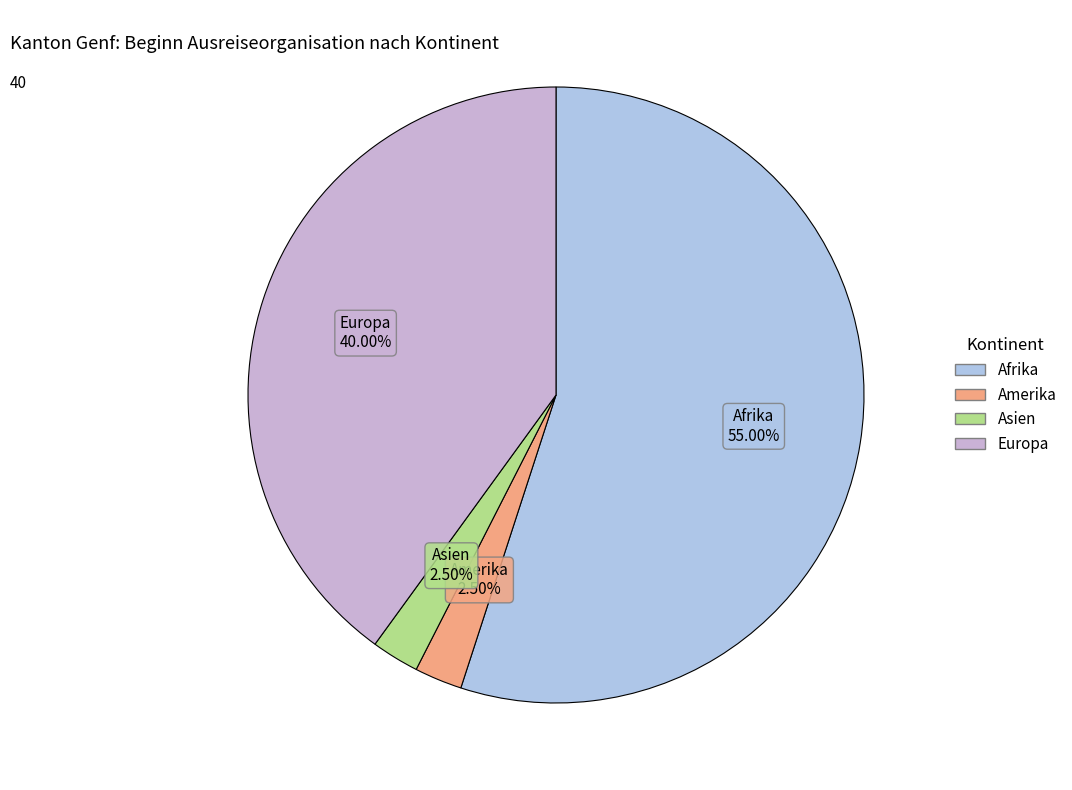

Is there any slice that represents more than half of the pie?

Yes